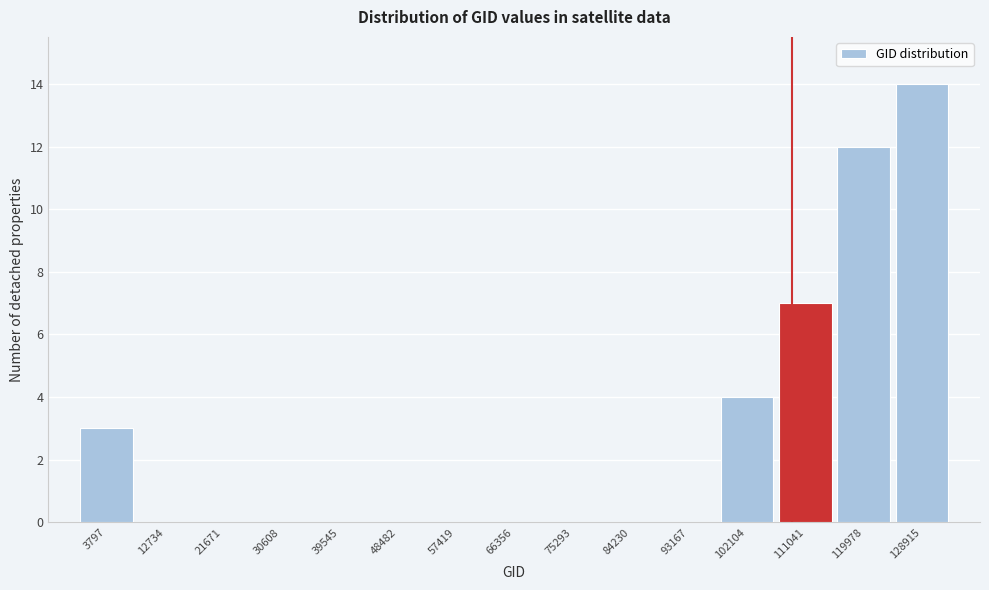

Reading left to right, what are all the values shown in this chart?

3797=3	12734=0	21671=0	30608=0	39545=0	48482=0	57419=0	66356=0	75293=0	84230=0	93167=0	102104=4	111041=7	119978=12	128915=14